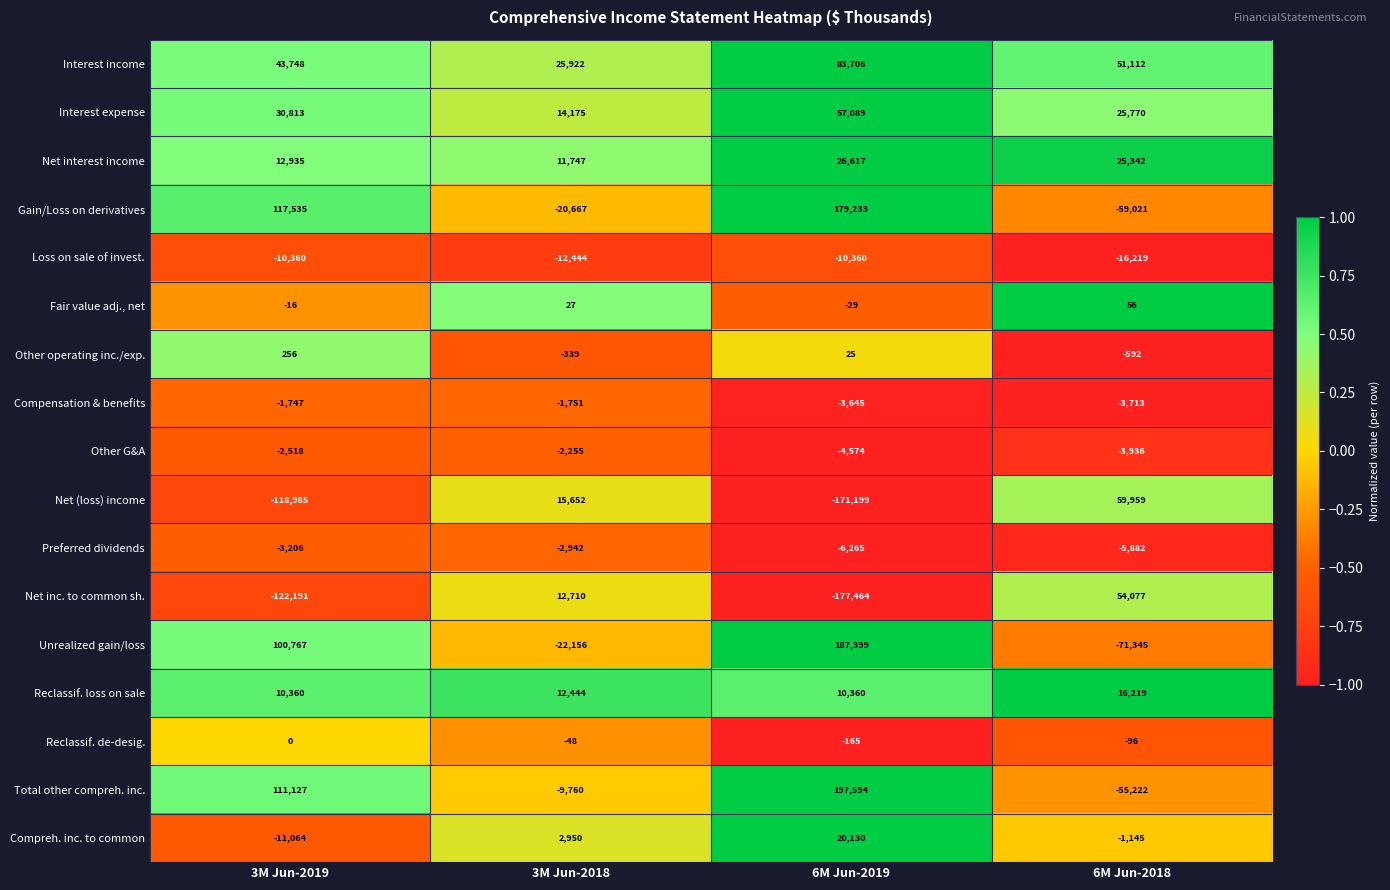

At which label does Net interest income first exceed 25342?

6M Jun-2019